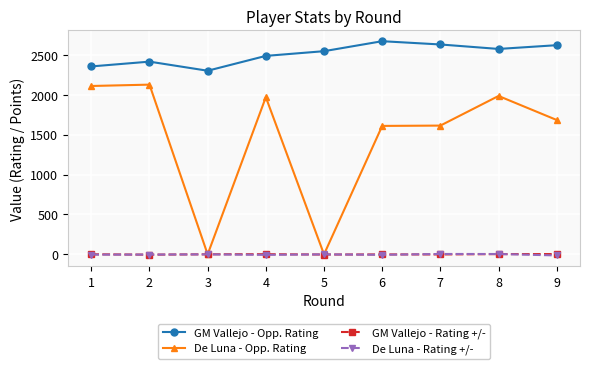

Does the chart have visible grid lines?

Yes